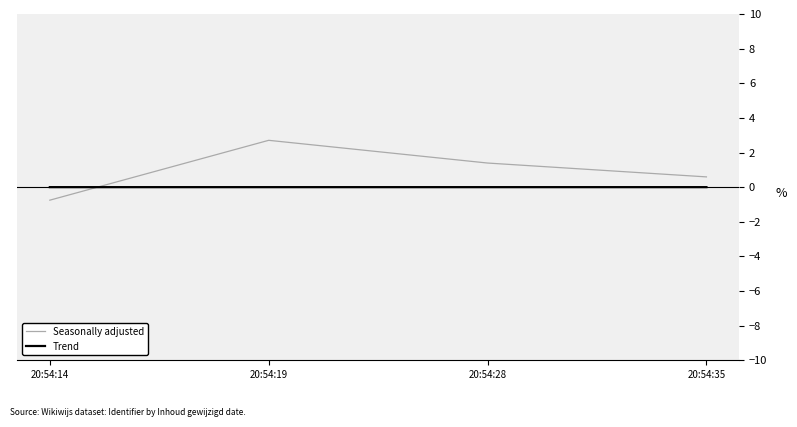

How many categories are shown in the chart?

4